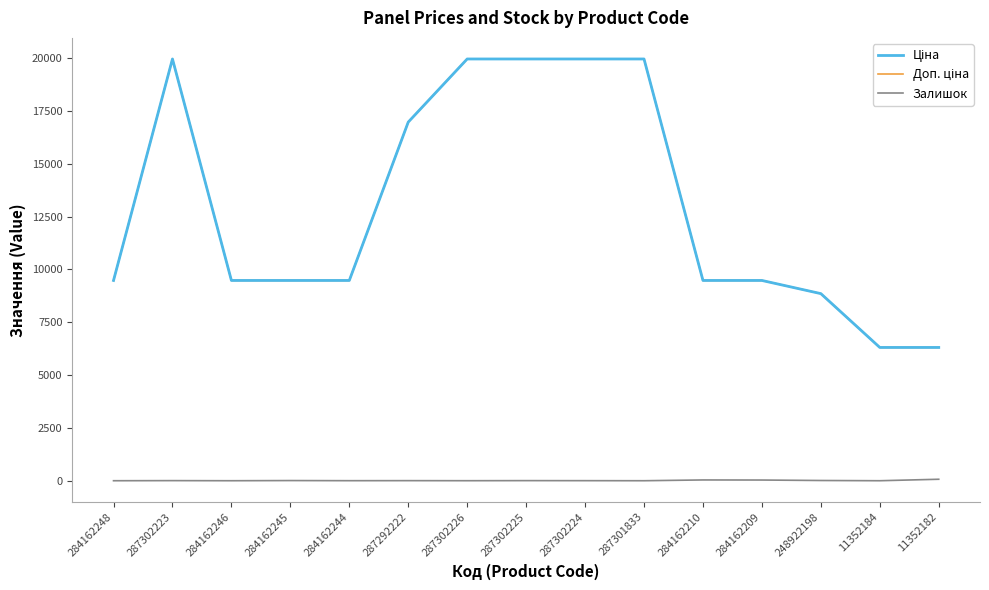

Which has a higher value, 11352182 or 284162210?

284162210